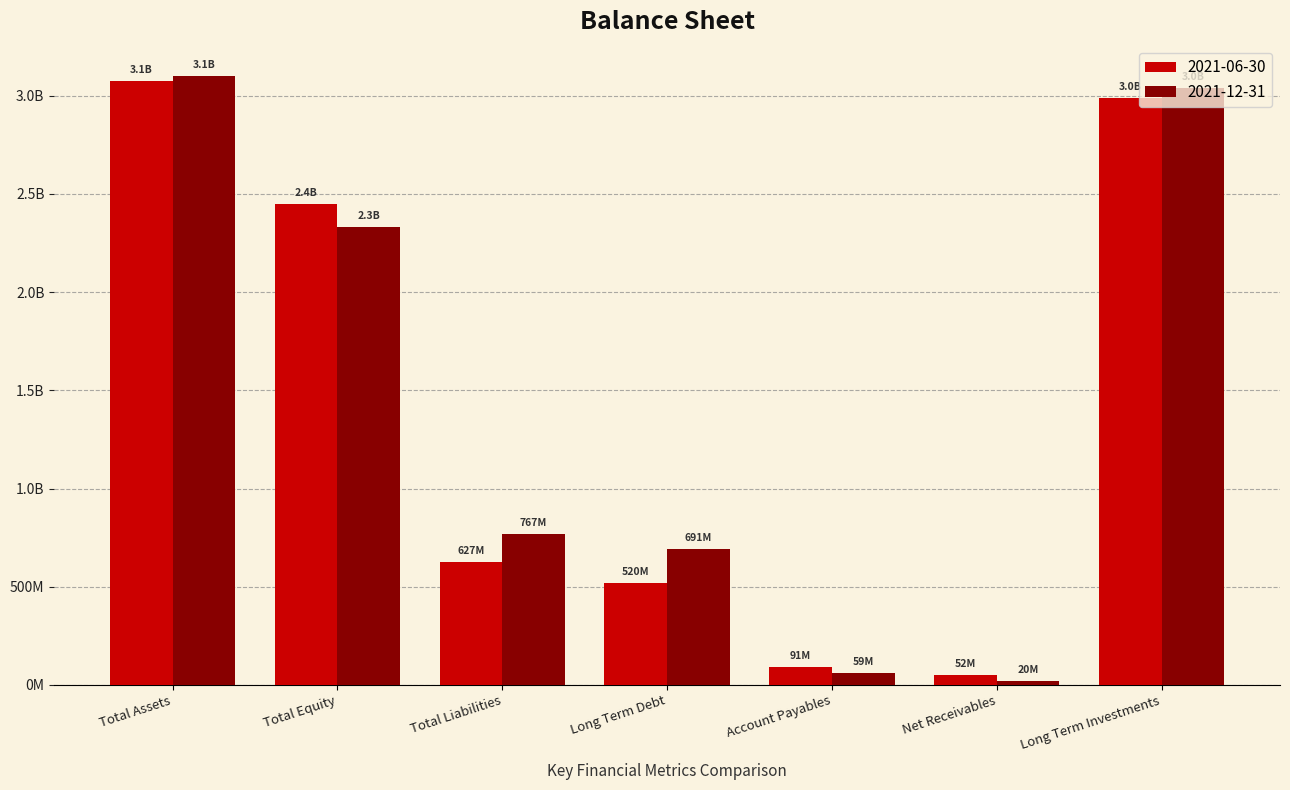

Does the chart contain any negative values?

No